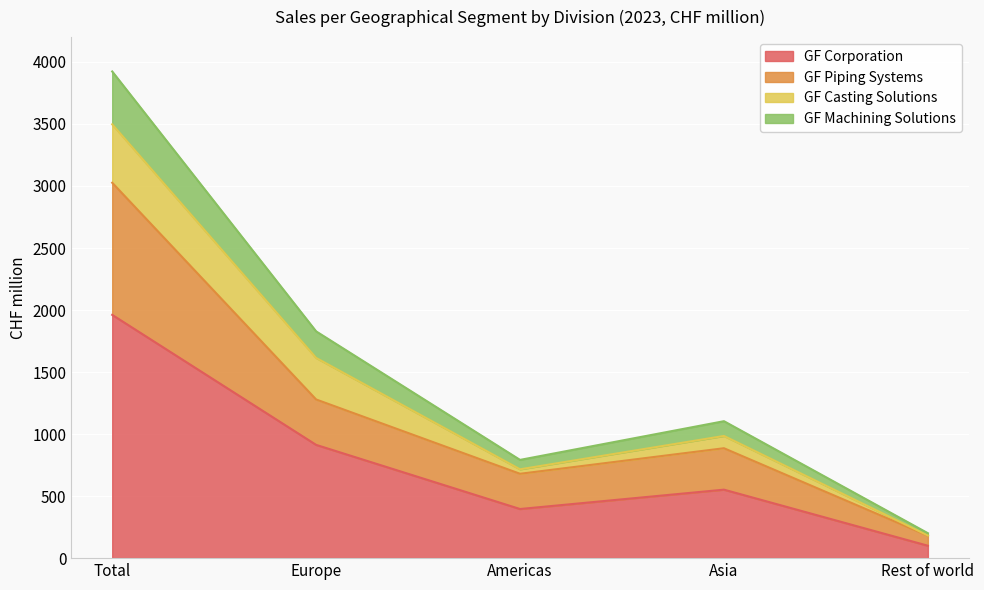

At which label does GF Machining Solutions reach its minimum?

Rest of world